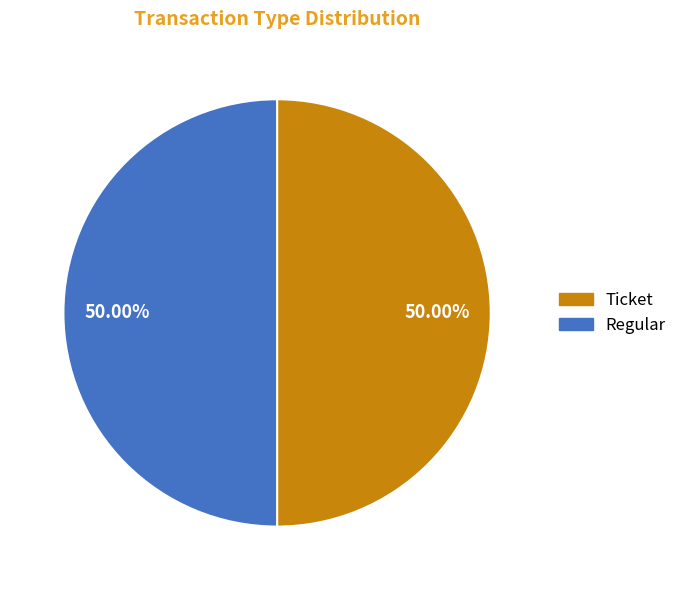

To the nearest percent, what is the difference between the largest and smallest slice percentages?

0%